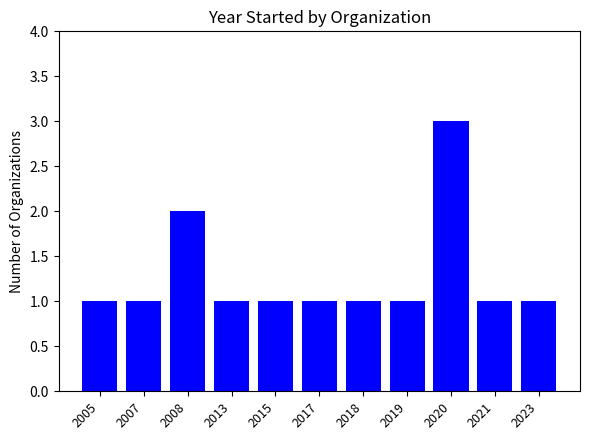

What is the ratio of the value at 2021 to the value at 2017?

1.0